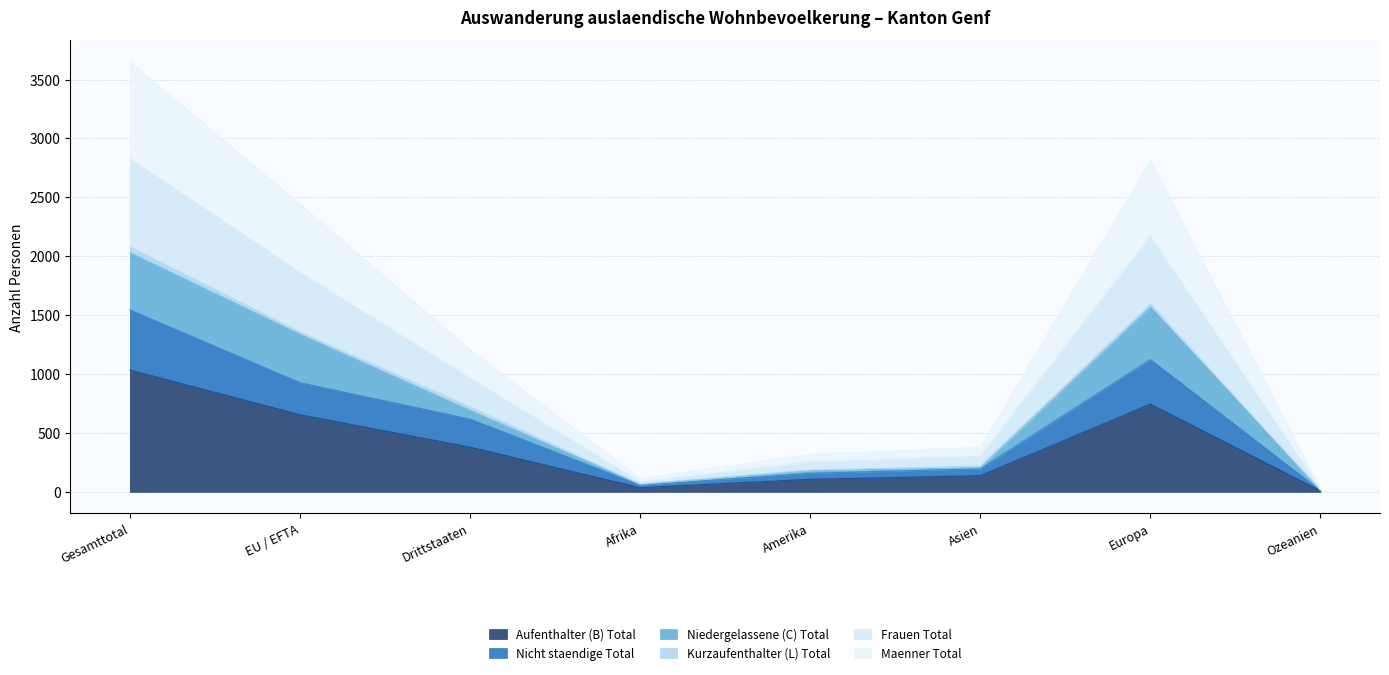

At which category is the sum across all series the highest?

Gesamttotal